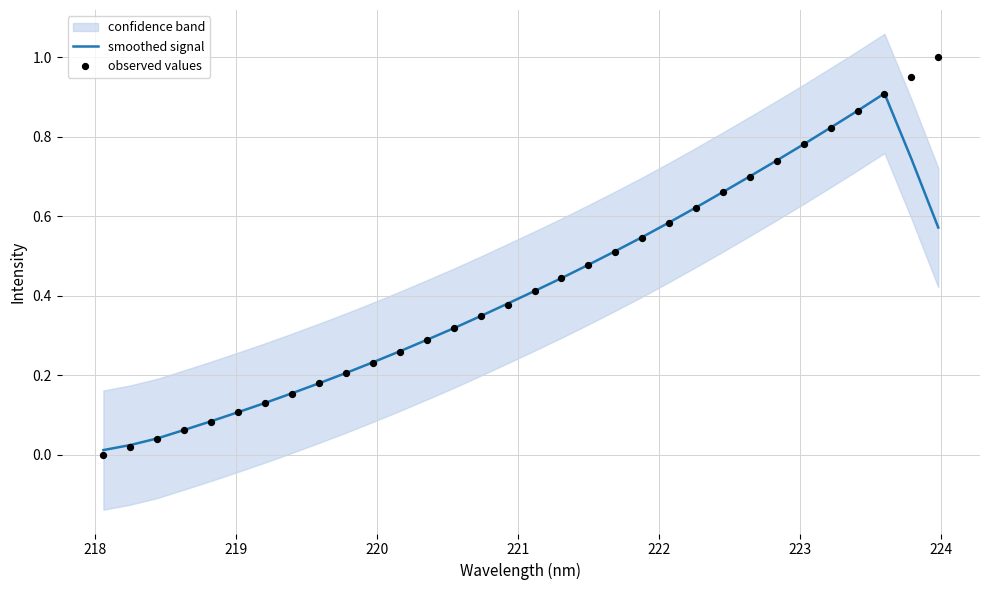

Is the value of observed values at 18 greater than the value of smoothed signal at 28?

No